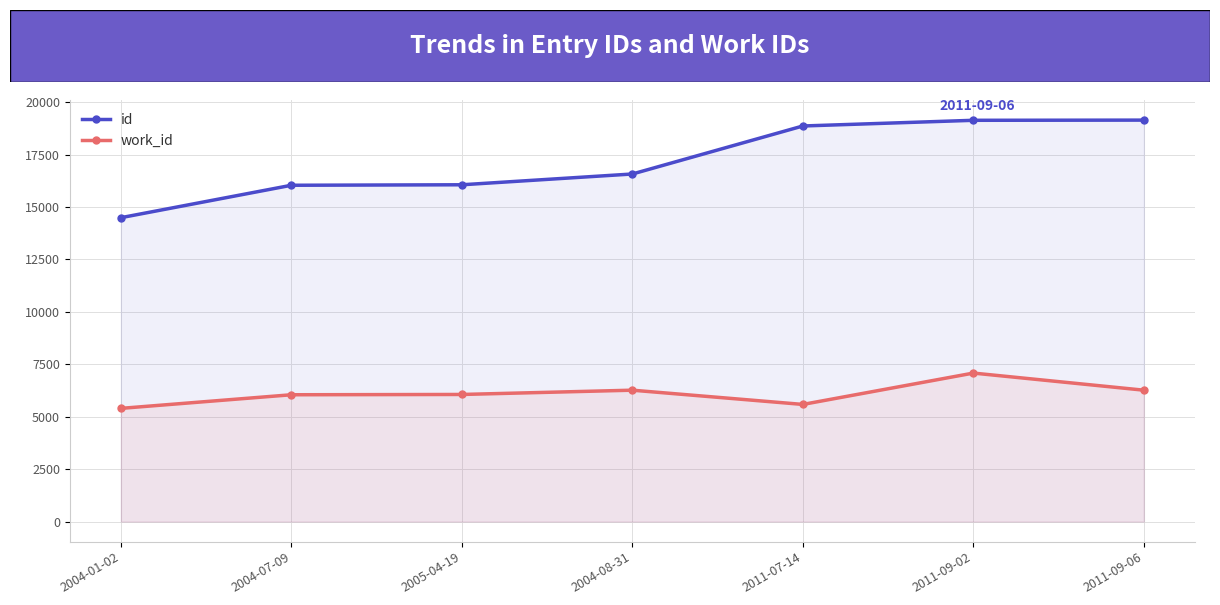

What is the label of the 6th point from the right?

2004-07-09